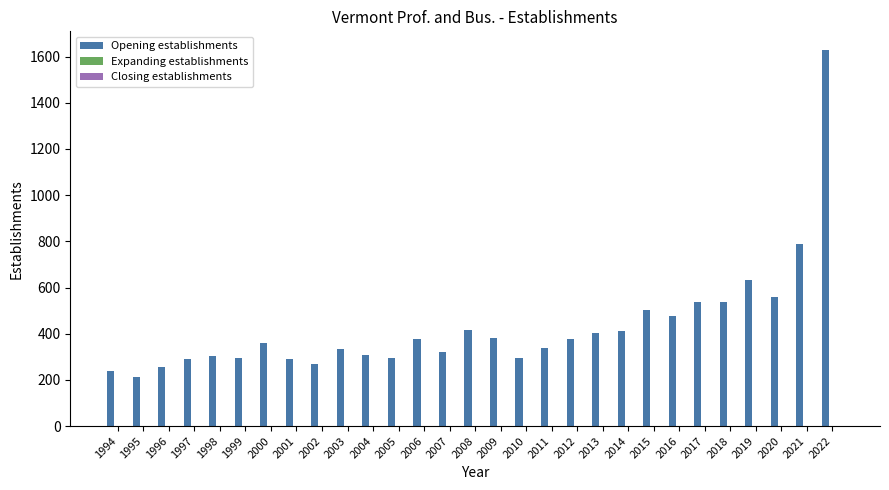

Are the bars grouped side by side (vs. stacked)?

No